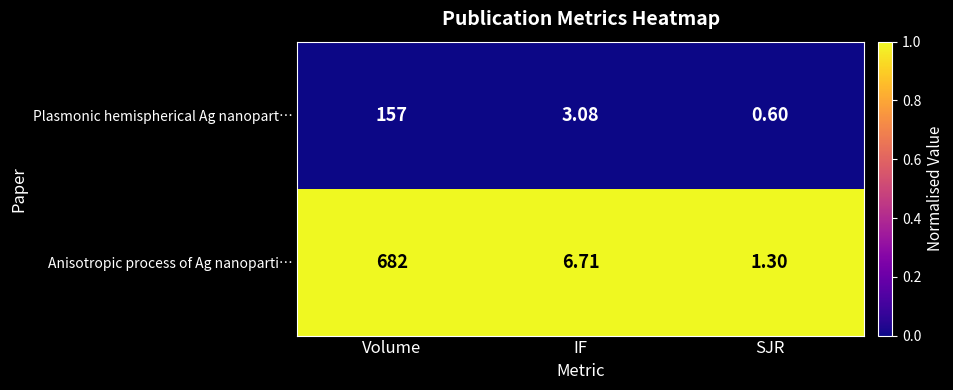

Rank the series by their maximum value, from lowest to highest.

Plasmonic hemispherical Ag nanopart…, Anisotropic process of Ag nanoparti…